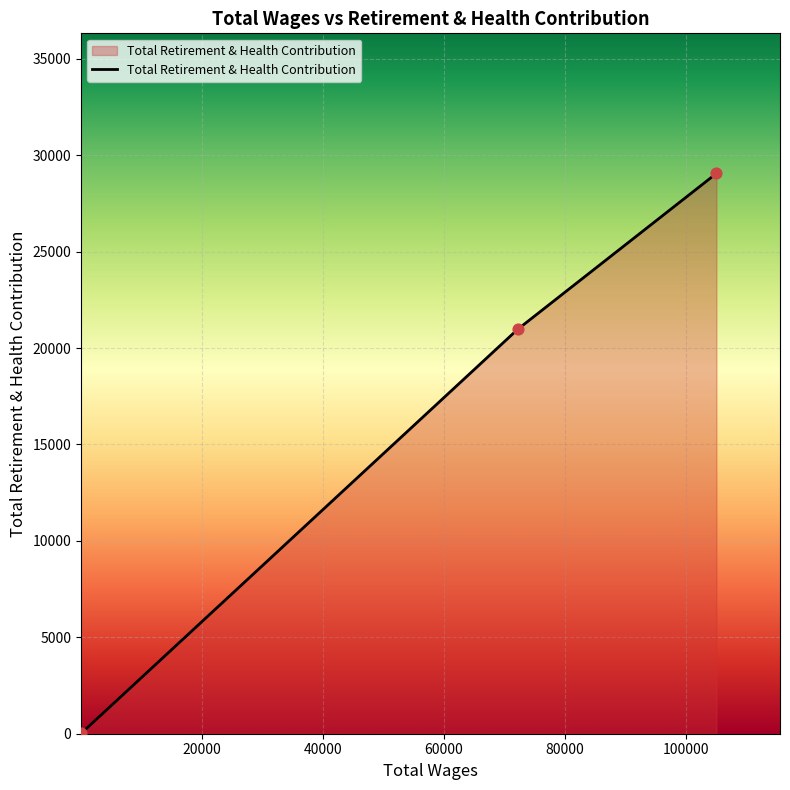

What is the sum of all values?

50047